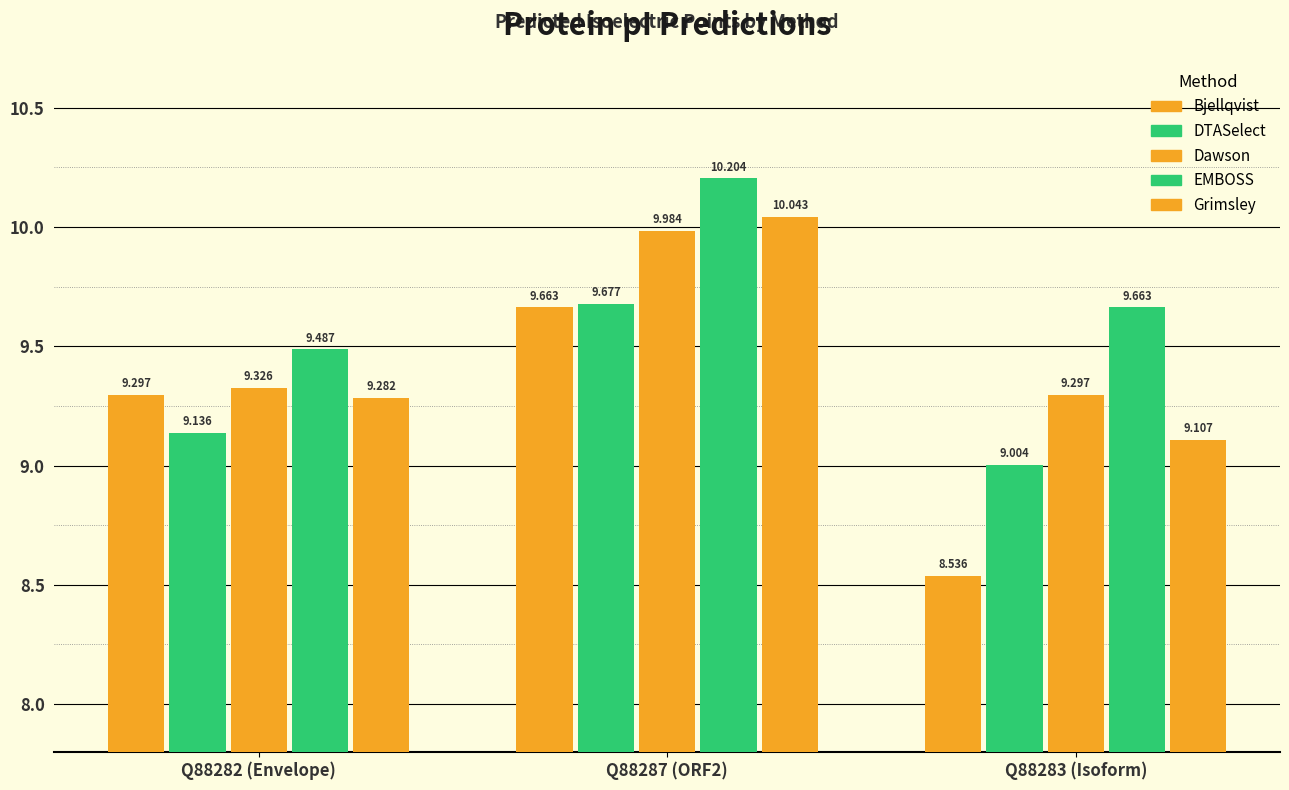

What is the difference between the second highest and minimum values in the Bjellqvist series?

0.8